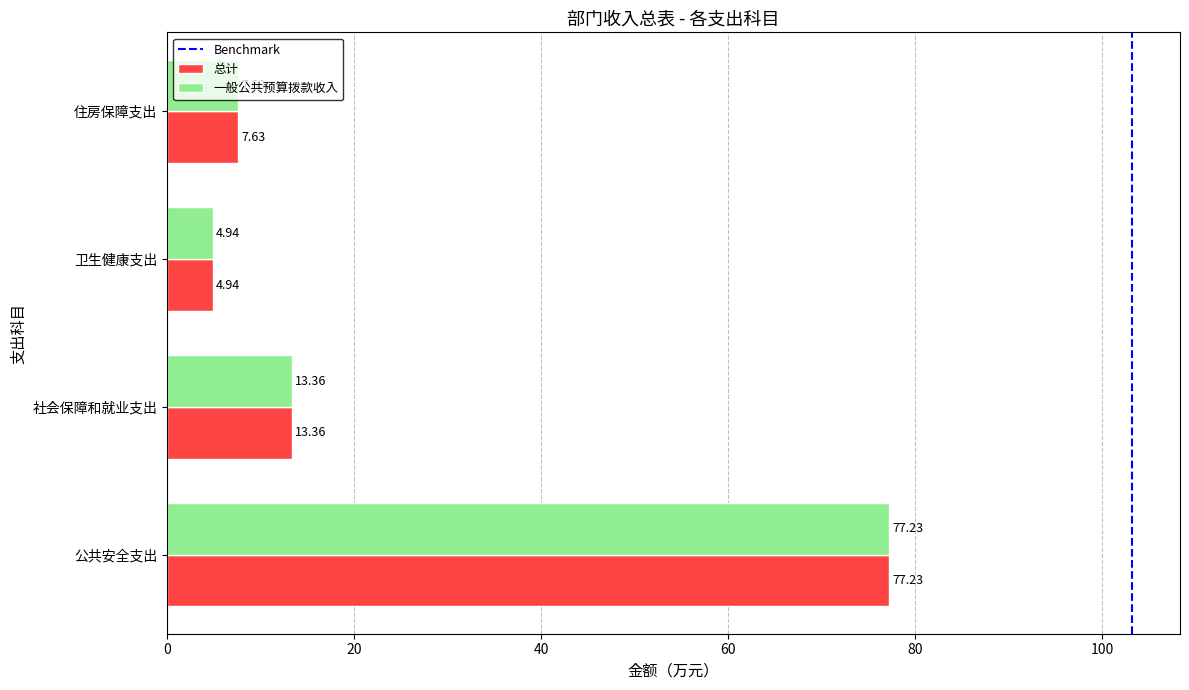

Which category has the lowest value across all series?

卫生健康支出